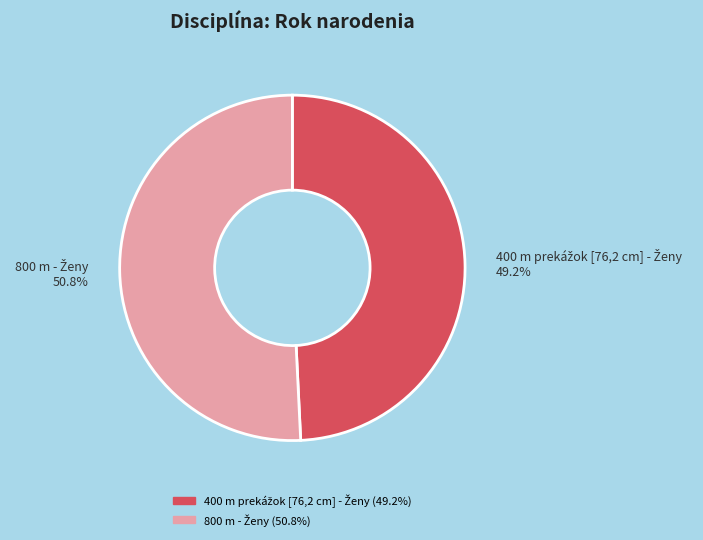

Does any single category account for the majority?

Yes